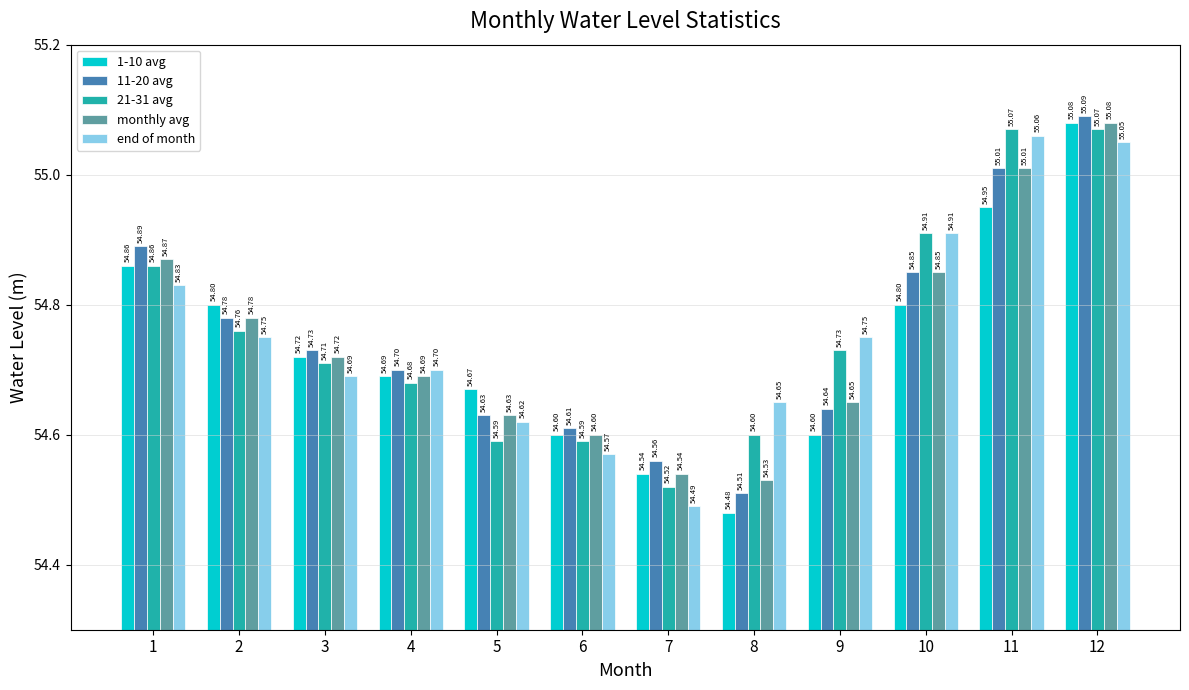

Which series has the largest range (max minus min)?

1-10 avg